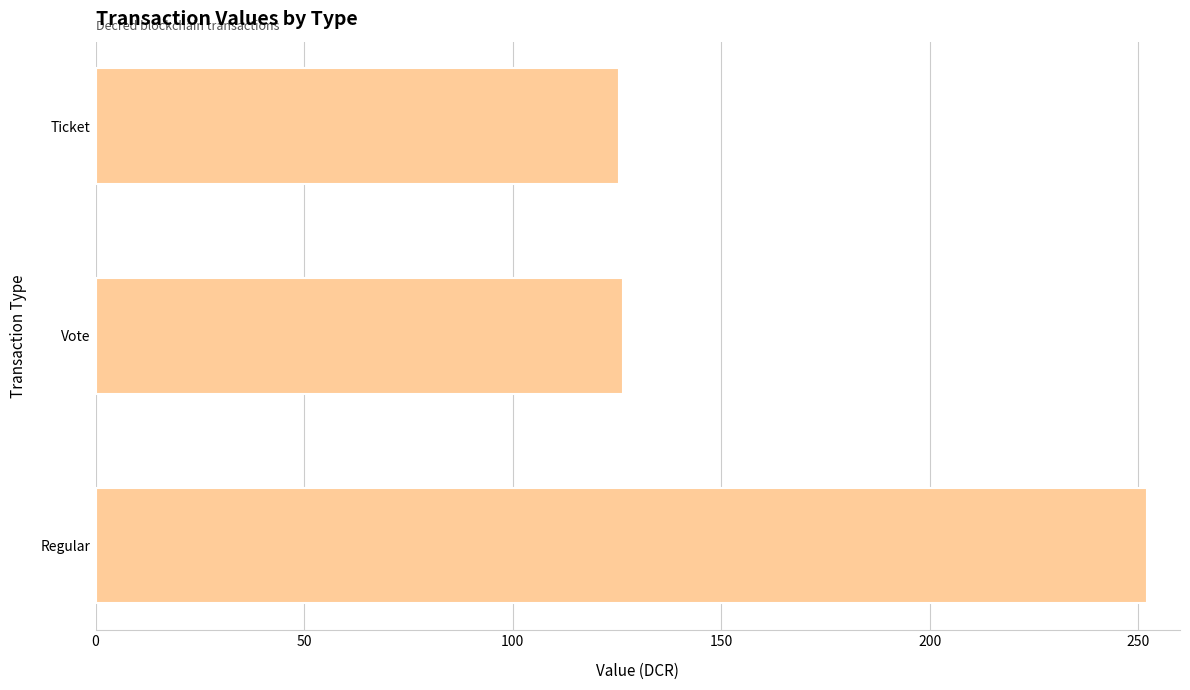

Does the chart contain any negative values?

No